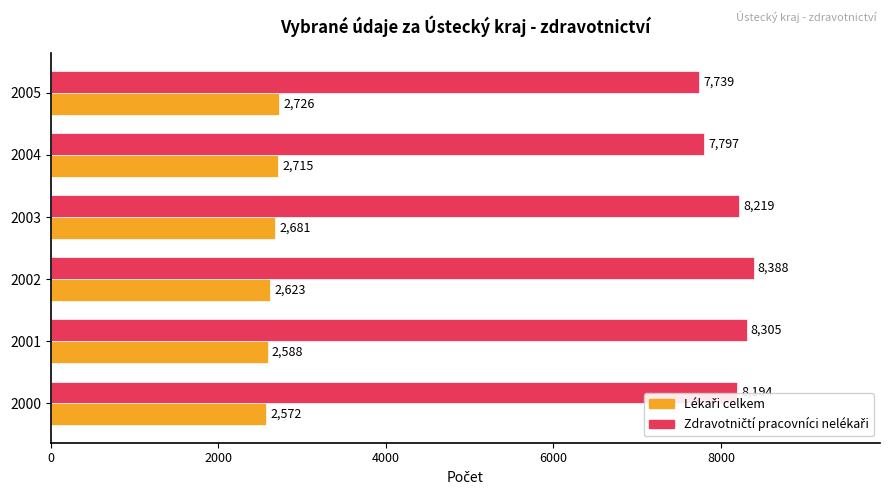

At how many categories does at least one series exceed 6093?

6